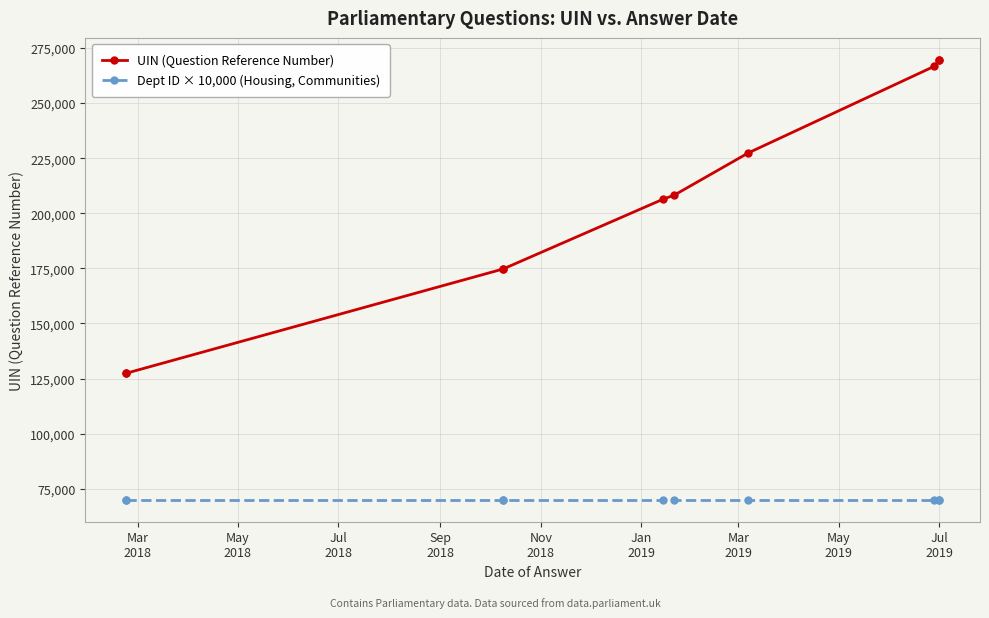

What is the maximum value for Dept ID × 10,000 (Housing, Communities)?

70000